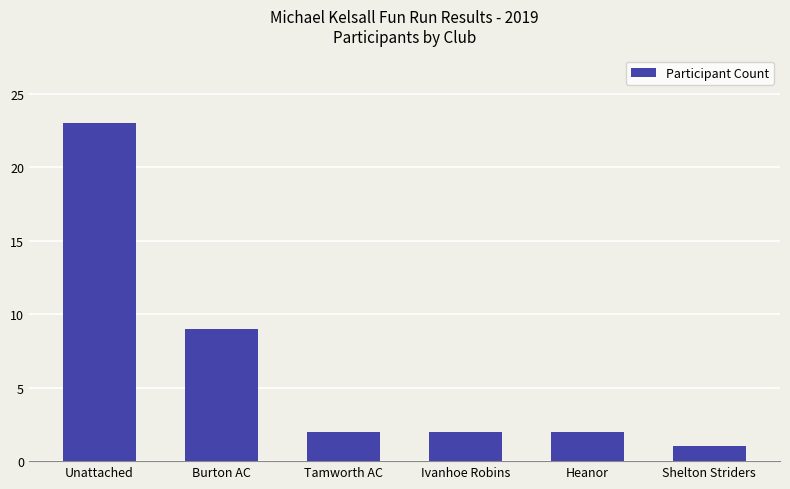

Which label corresponds to the smallest value in the chart?

Shelton Striders